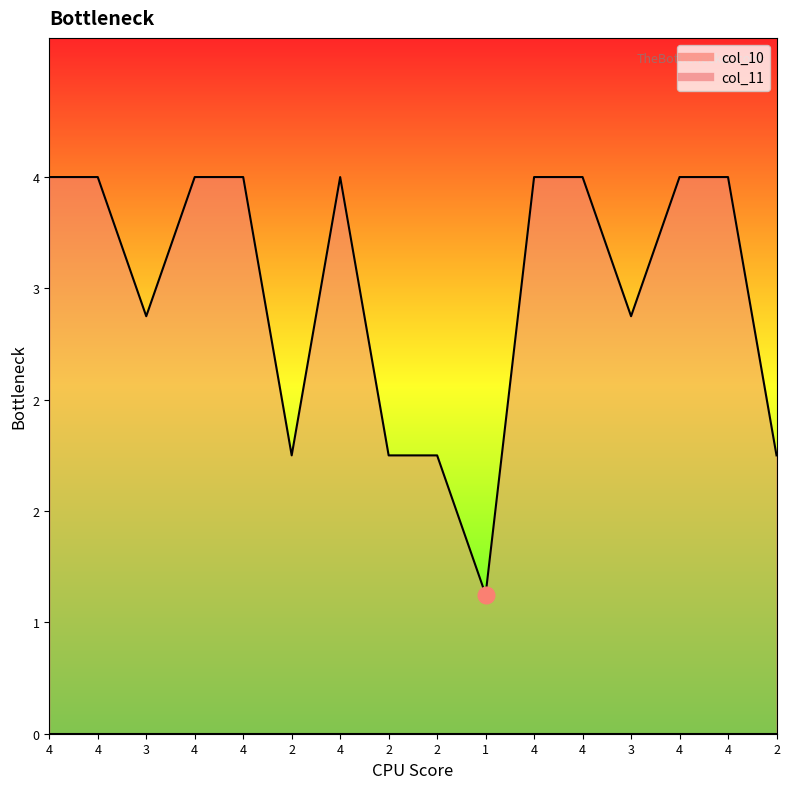

Rank the categories by value from lowest to highest.

1, 2, 2, 2, 2, 3, 3, 4, 4, 4, 4, 4, 4, 4, 4, 4